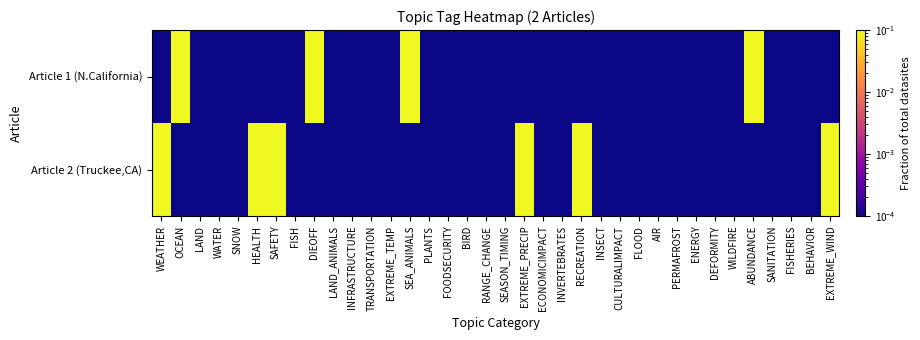

Between FOODSECURITY and EXTREME_PRECIP, which is larger?

FOODSECURITY